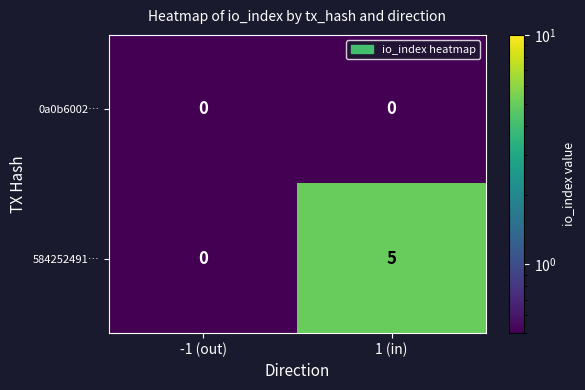

What is the greatest value displayed?

5